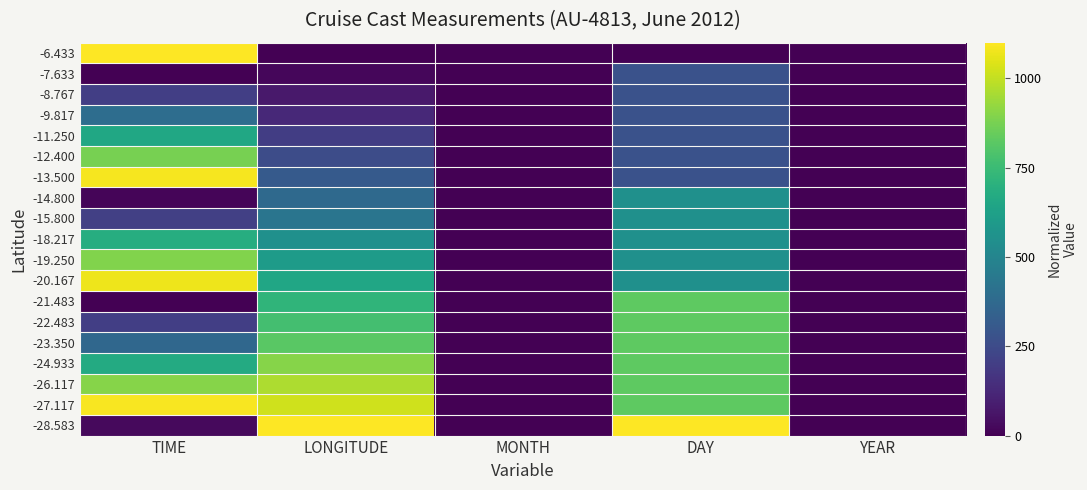

What is the spread (max minus min) of values at TIME?

1100.0